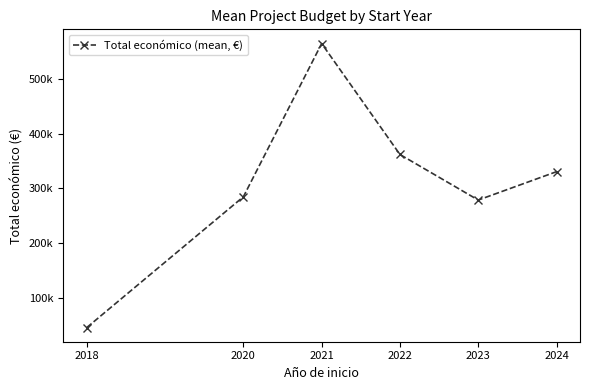

What is the difference between the second highest and minimum values?

315560.4